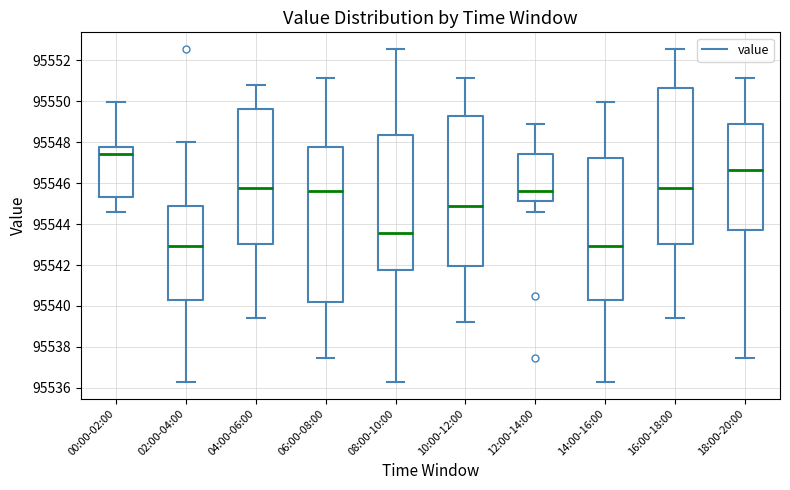

Reading left to right, read every box against the y-axis: the position of its median line, the range the box covers, and the ends of its whiskers. The values are not printed on the chart, so give them approximately, as read against the axis.

00:00-02:00: median 95547.4, box 95545.4 to 95547.8, whiskers 95544.6 to 95550.0
02:00-04:00: median 95543.0, box 95540.4 to 95544.8, whiskers 95536.2 to 95548.0
04:00-06:00: median 95545.8, box 95543.0 to 95549.6, whiskers 95539.4 to 95550.8
06:00-08:00: median 95545.6, box 95540.2 to 95547.8, whiskers 95537.4 to 95551.2
08:00-10:00: median 95543.6, box 95541.8 to 95548.4, whiskers 95536.2 to 95552.6
10:00-12:00: median 95544.8, box 95542.0 to 95549.4, whiskers 95539.2 to 95551.2
12:00-14:00: median 95545.6, box 95545.2 to 95547.4, whiskers 95544.6 to 95549.0
14:00-16:00: median 95543.0, box 95540.4 to 95547.2, whiskers 95536.2 to 95550.0
16:00-18:00: median 95545.8, box 95543.0 to 95550.6, whiskers 95539.4 to 95552.6
18:00-20:00: median 95546.6, box 95543.8 to 95548.8, whiskers 95537.4 to 95551.2